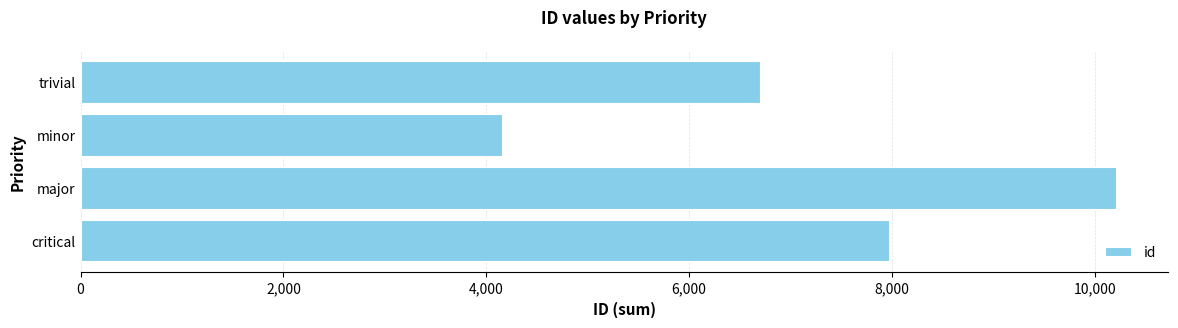

Rank the categories by value from lowest to highest.

minor, trivial, critical, major